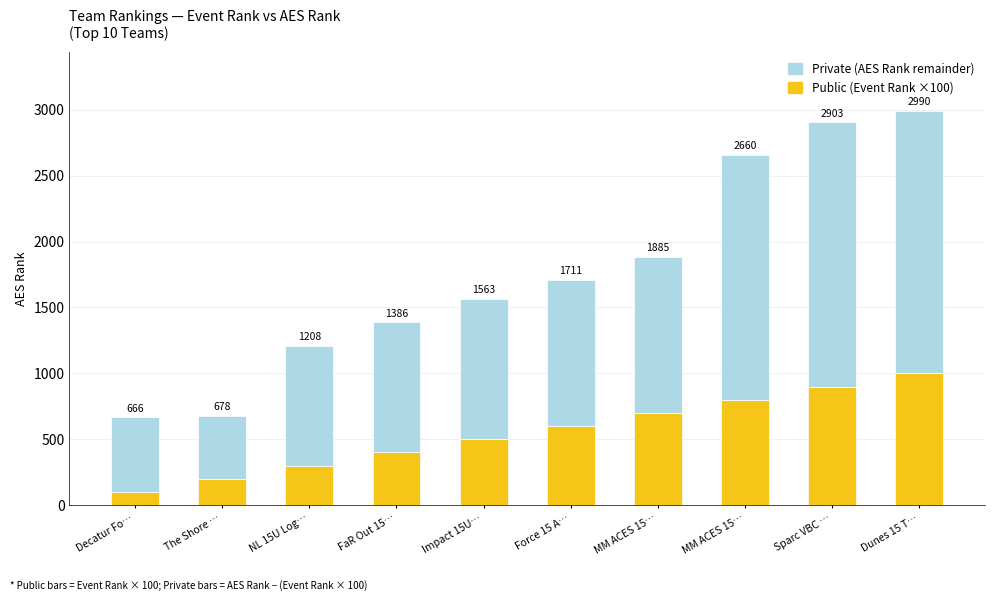

What is the approximate value of Public (Event Rank ×100) at The Shore …?

200